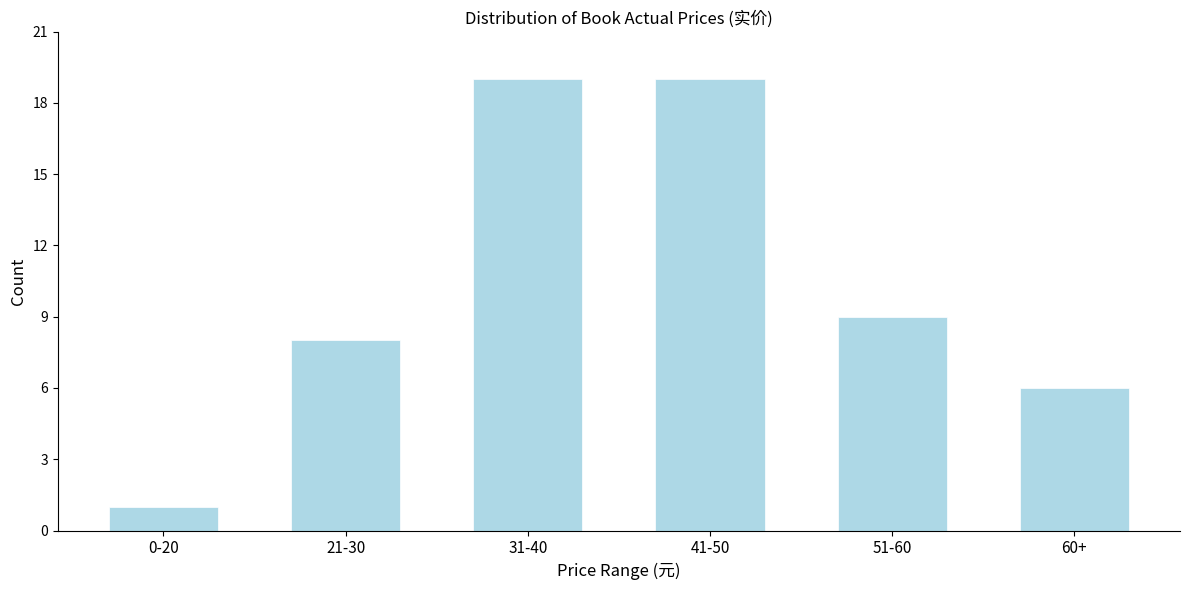

Reading right to left, transcribe all the data shown in this chart.

60+=6	51-60=9	41-50=19	31-40=19	21-30=8	0-20=1